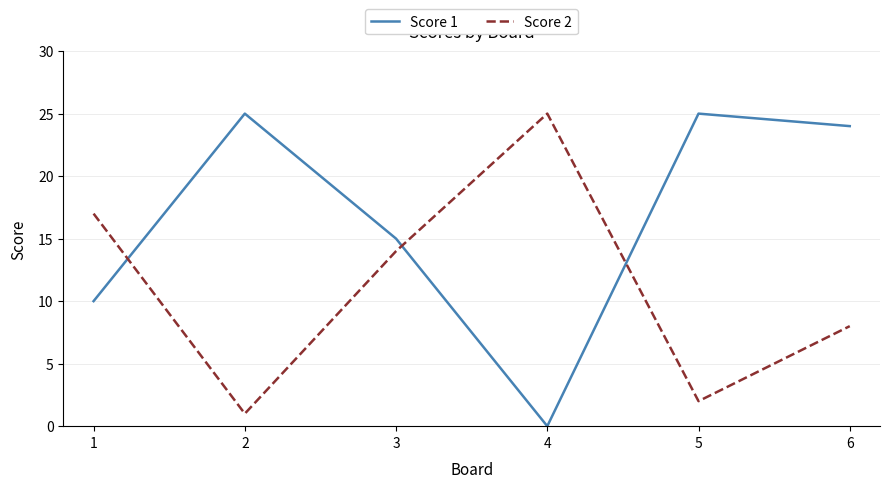

Reading left to right, list all the values displayed in this chart.

Score 1: 1=10	2=25	3=15	4=0	5=25	6=24
Score 2: 1=17	2=1	3=14	4=25	5=2	6=8